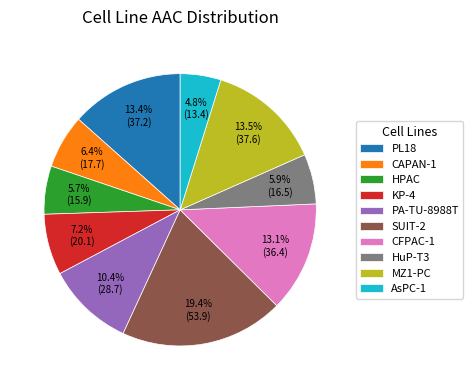

Which slice is the largest?

SUIT-2